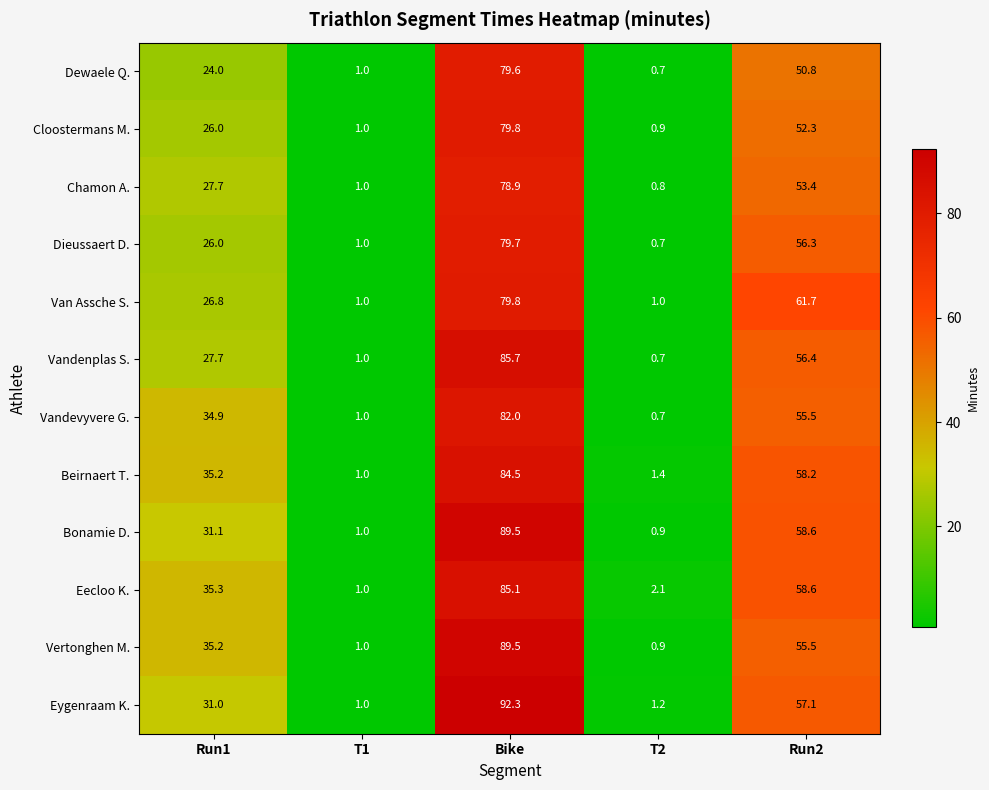

Is it true that Dewaele Q. equals 79.6 at Bike?

True